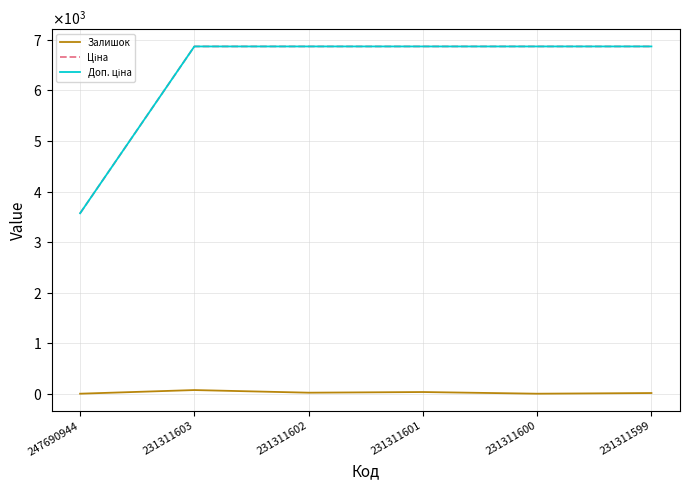

Which series has the largest total across all categories?

Ціна